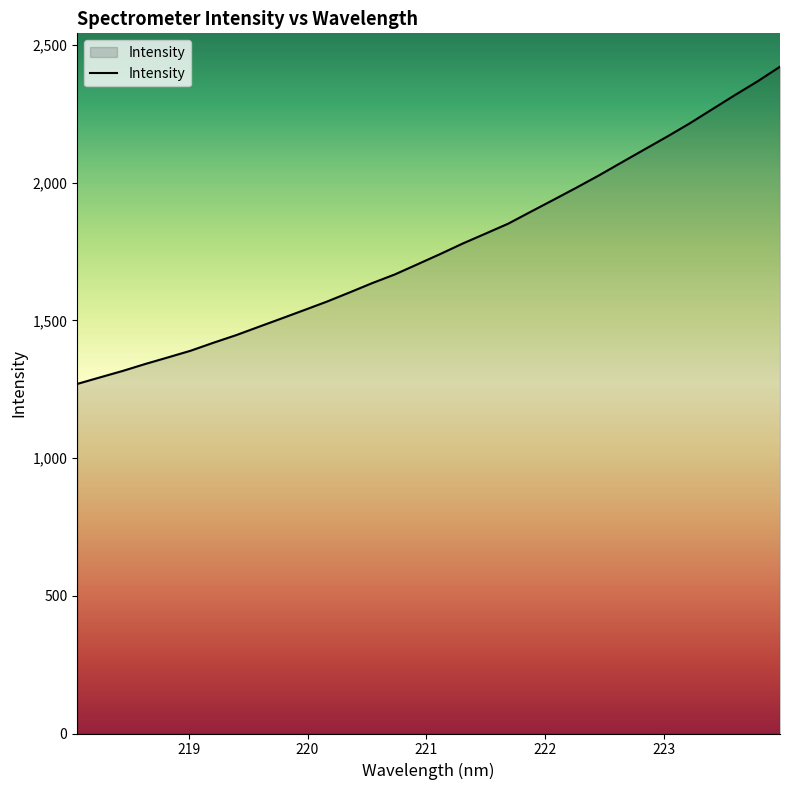

What is the maximum value shown in the chart?

2421.1